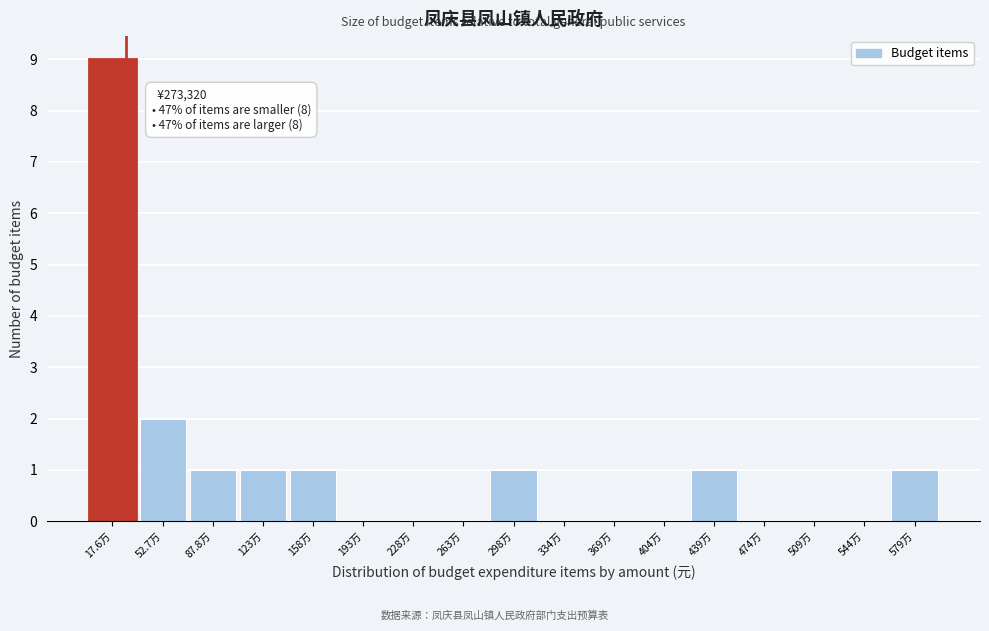

Reading right to left, transcribe all the data shown in this chart.

579万=1	544万=0	509万=0	474万=0	439万=1	404万=0	369万=0	334万=0	298万=1	263万=0	228万=0	193万=0	158万=1	123万=1	87.8万=1	52.7万=2	17.6万=9